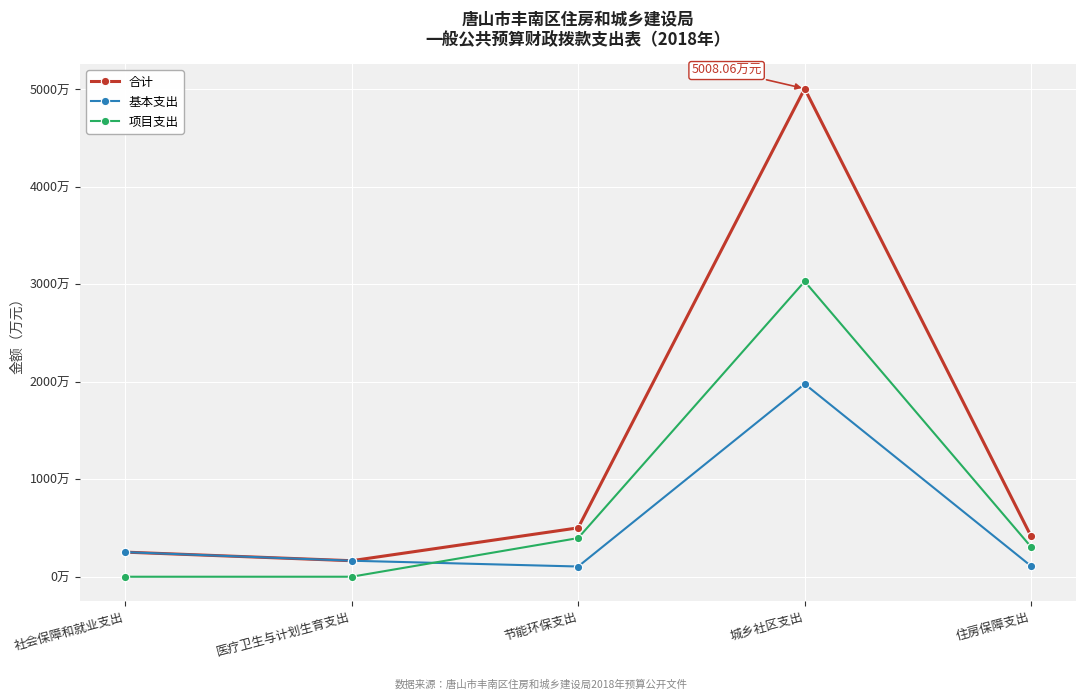

At which category does 基本支出 reach its first local peak?

城乡社区支出